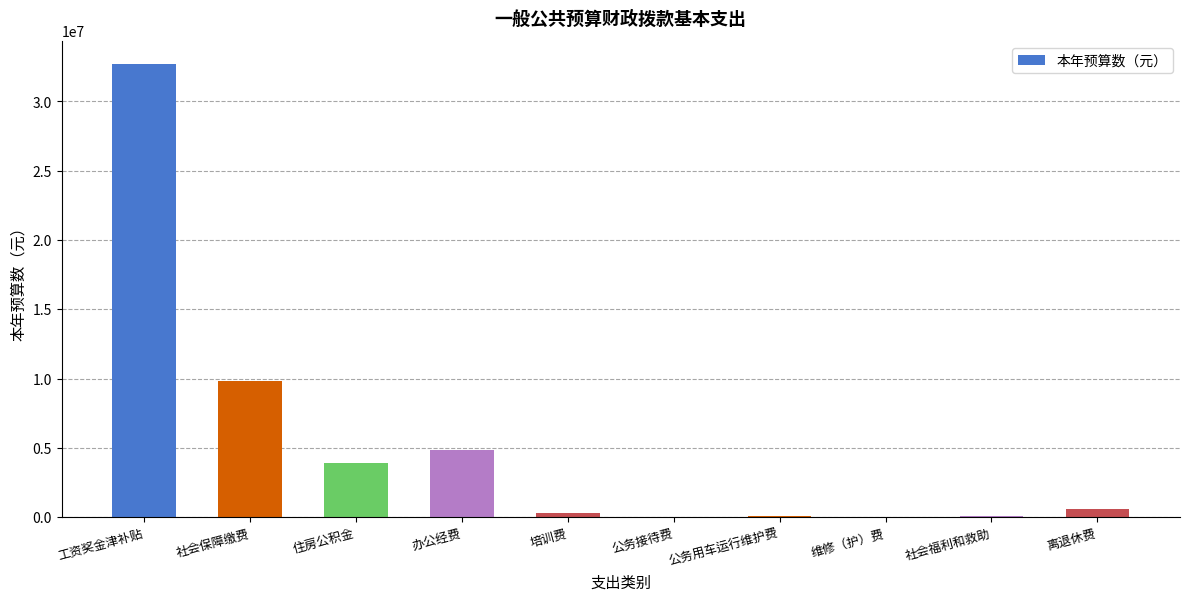

What is the average value?

5235263.8